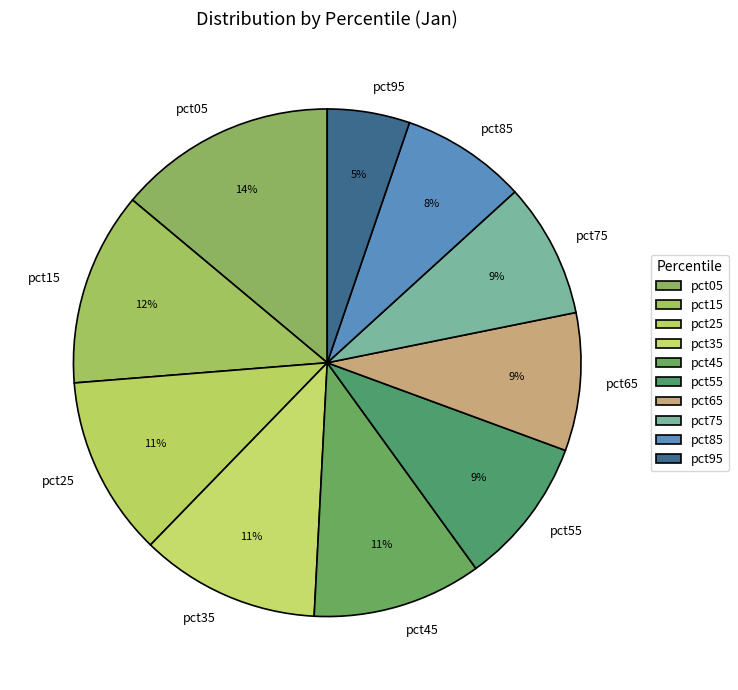

True or false: pct15 accounts for 1% of the total.

False